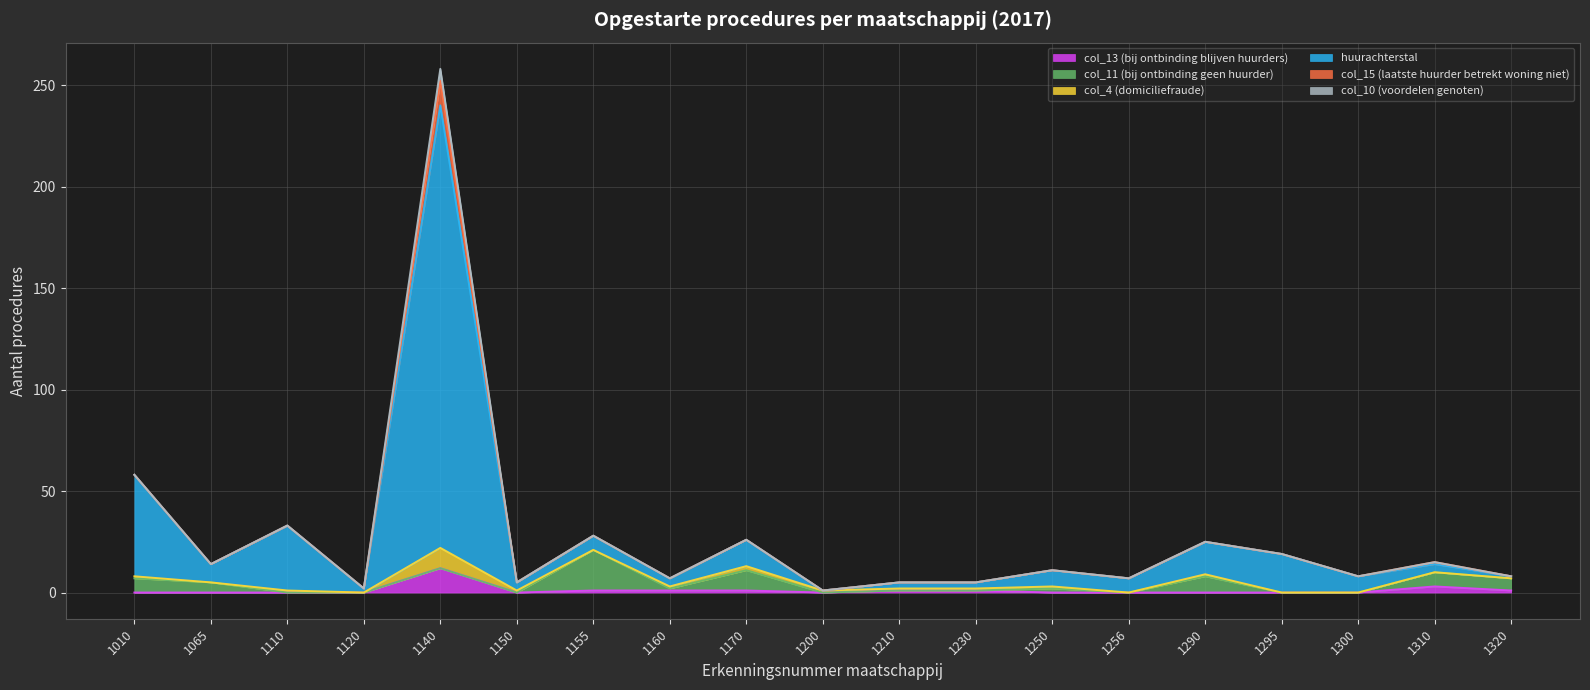

At 1170, list the series in order from smallest to largest.

col_15 (laatste huurder betrekt woning niet), col_10 (voordelen genoten), col_13 (bij ontbinding blijven huurders), col_4 (domiciliefraude), col_11 (bij ontbinding geen huurder), huurachterstal